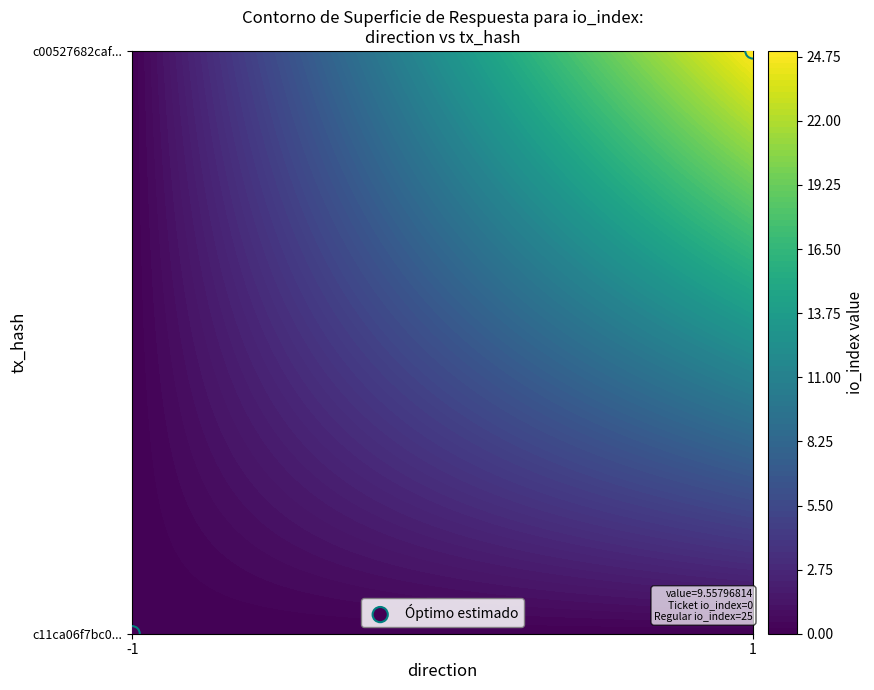

Between -1 and 1, which is larger?

1